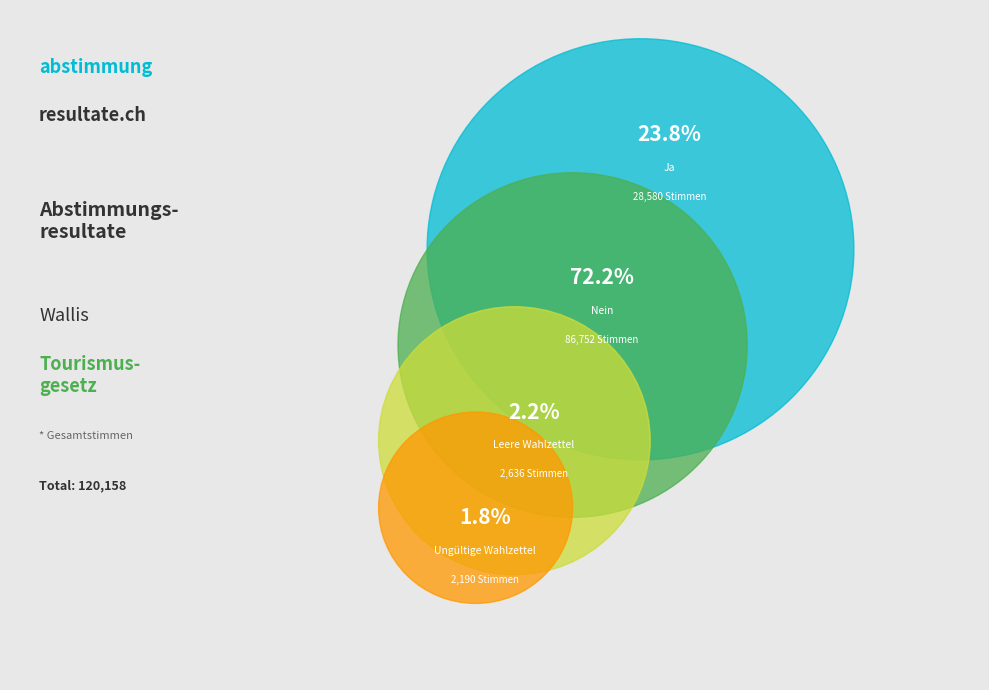

How many slices are in this pie chart?

4